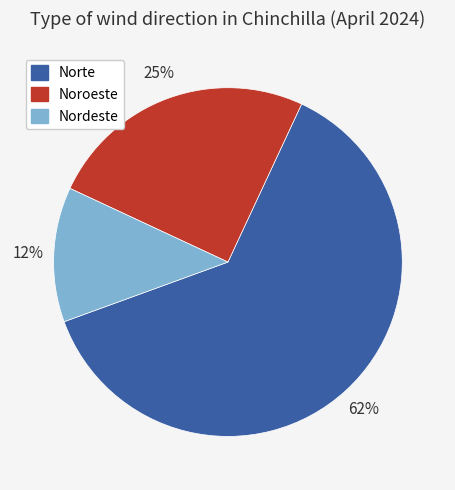

How many slices are in this pie chart?

3